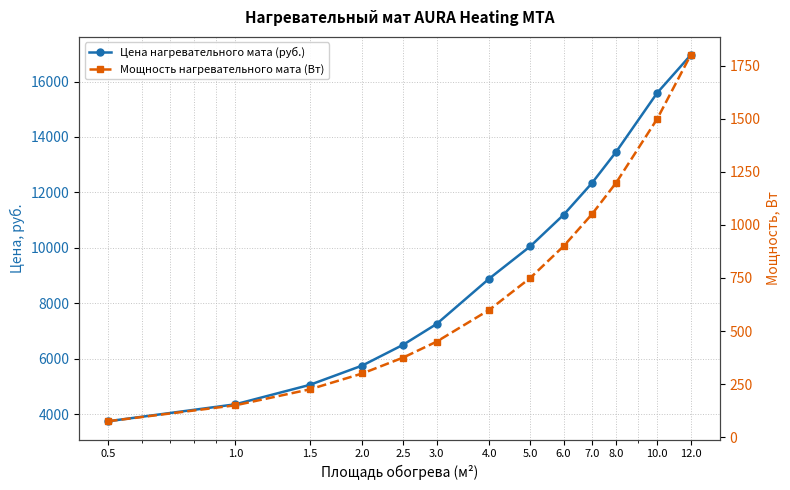

What is the label of the 9th point from the right?

2.5